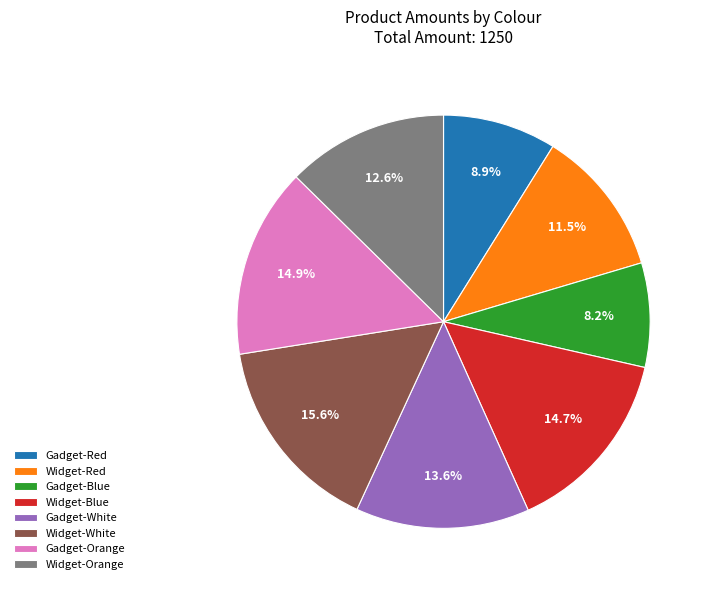

How many slices are in this pie chart?

8